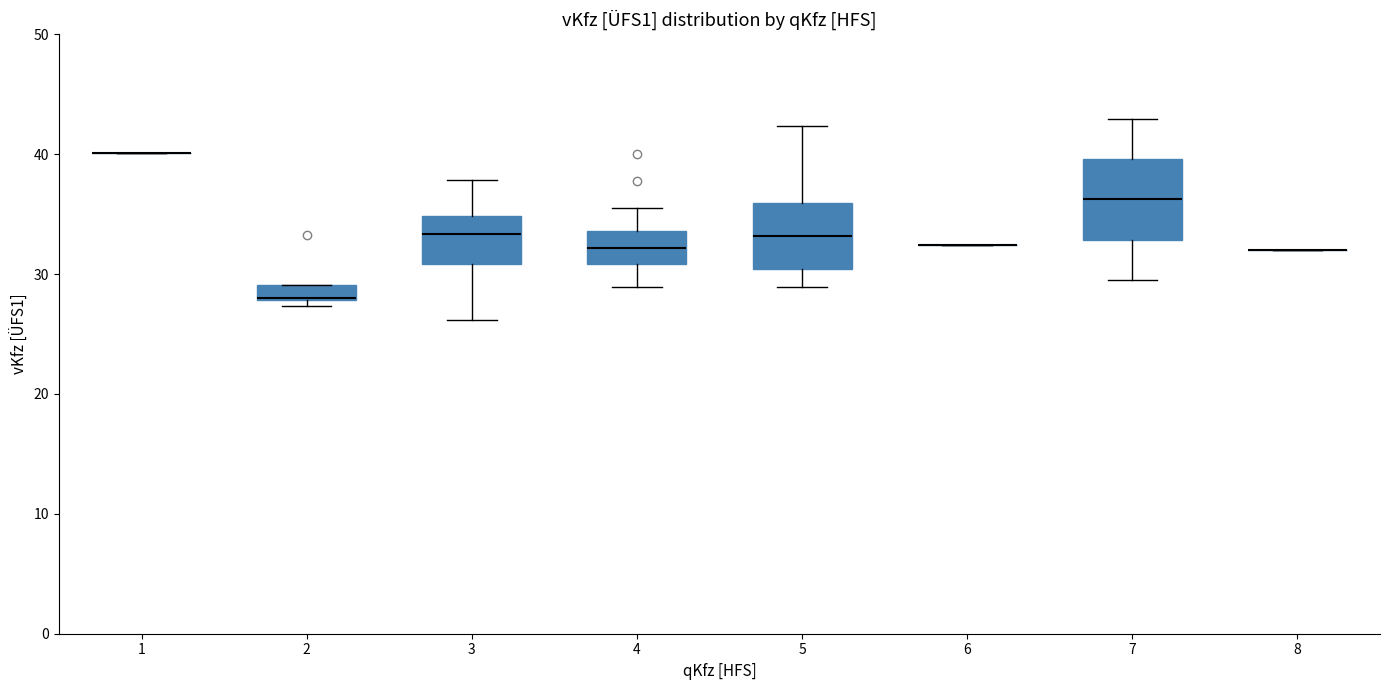

Comparing the boxes themselves (not the whiskers), which one is the tallest?

7